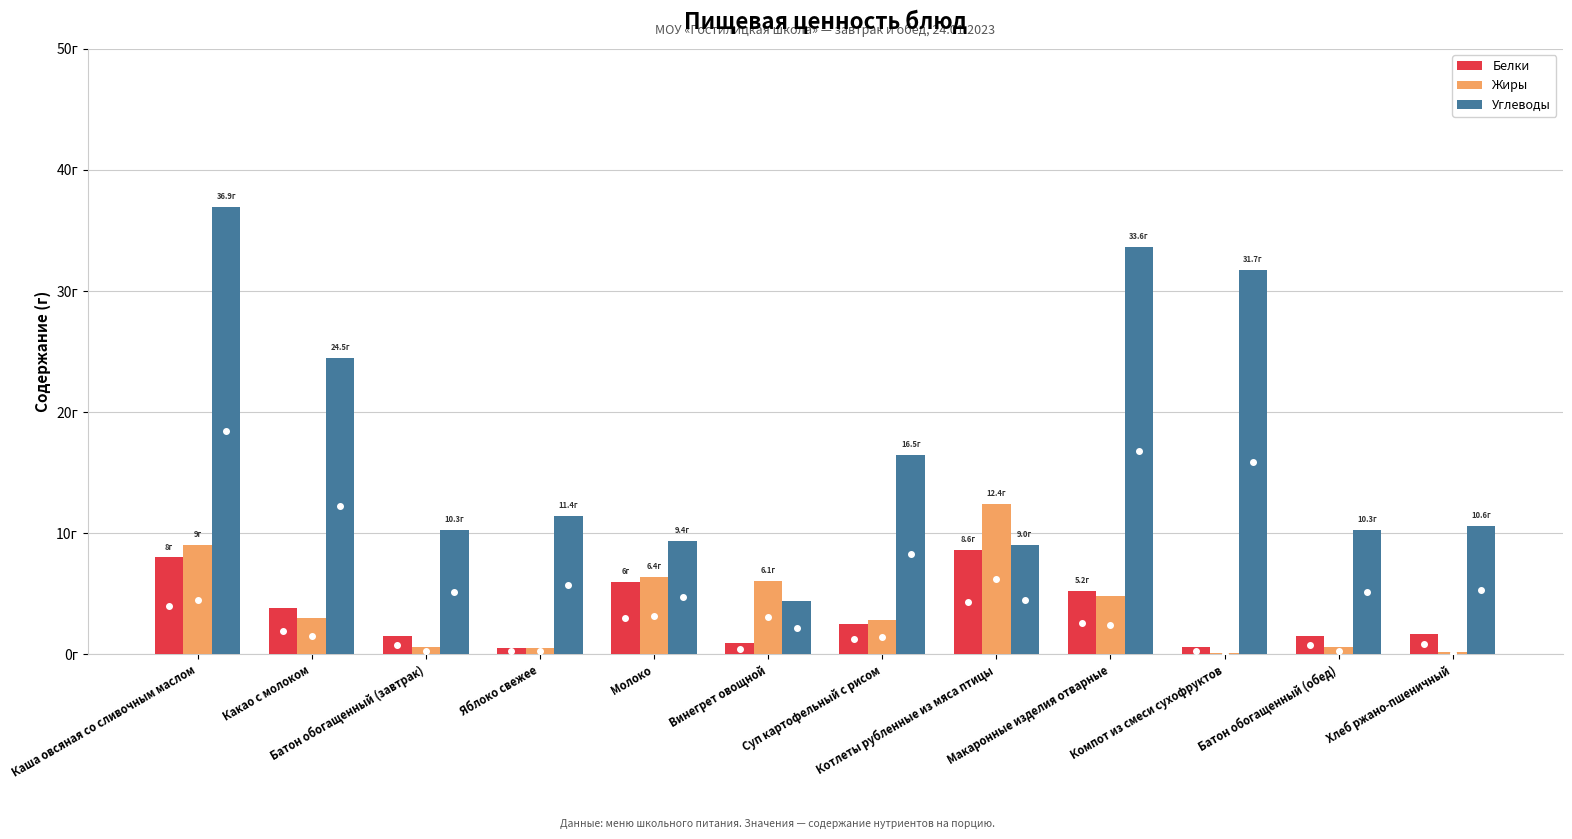

What is the average value of the Белки series?

3.4